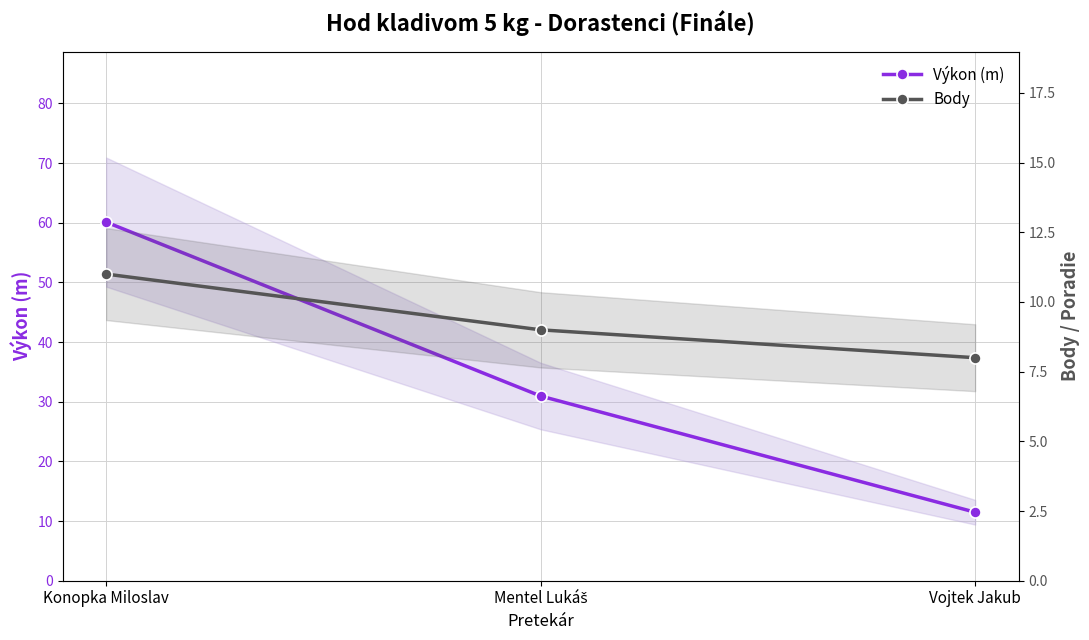

Which label corresponds to the smallest value in the chart?

Vojtek Jakub